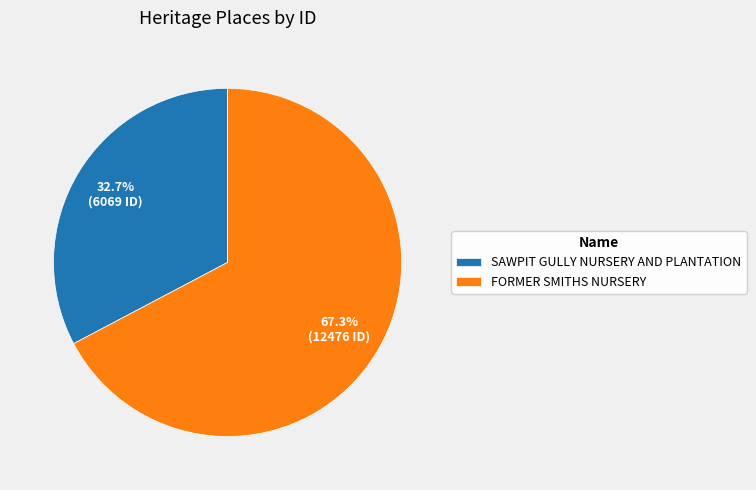

To the nearest percent, what portion does SAWPIT GULLY NURSERY AND PLANTATION represent?

33%